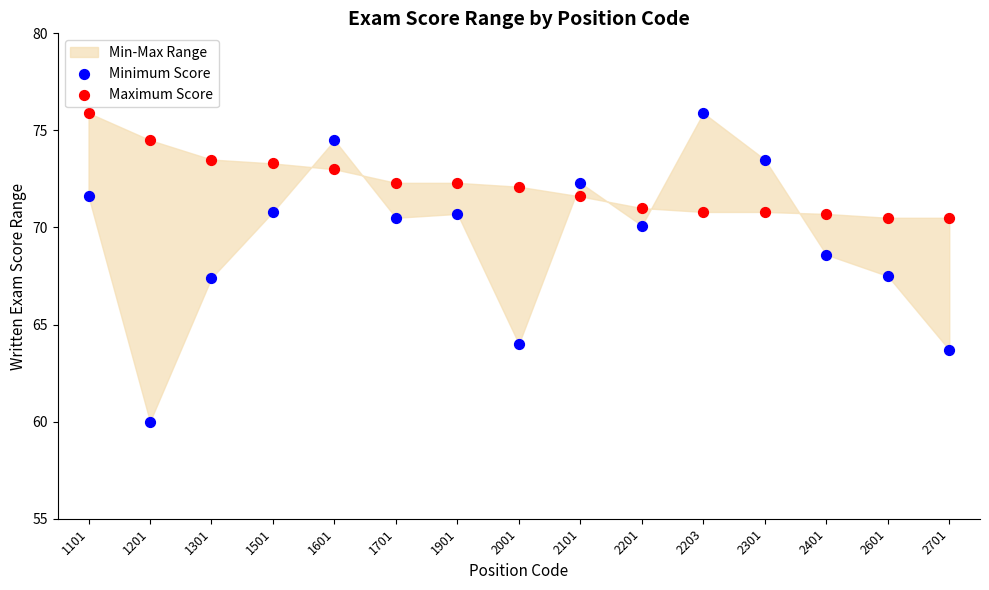

Which series has the widest spread of Y values?

Minimum Score